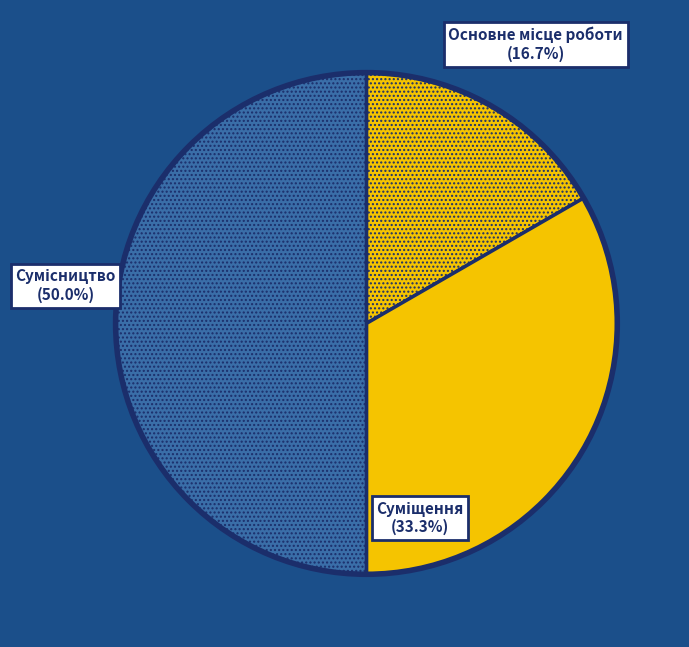

Count the number of slices in the pie.

3